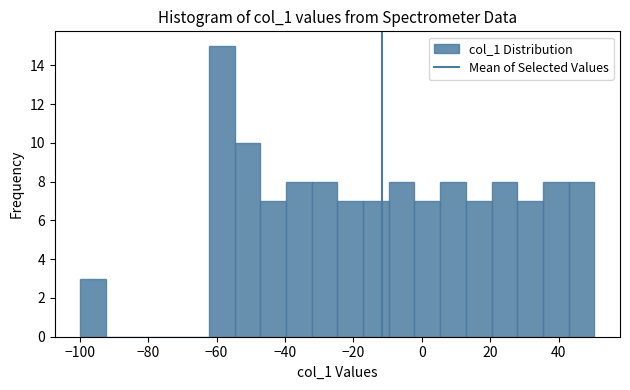

Around what value on the x-axis is the tallest bar? Give the approximate position of its centre, as read against the axis.

-58